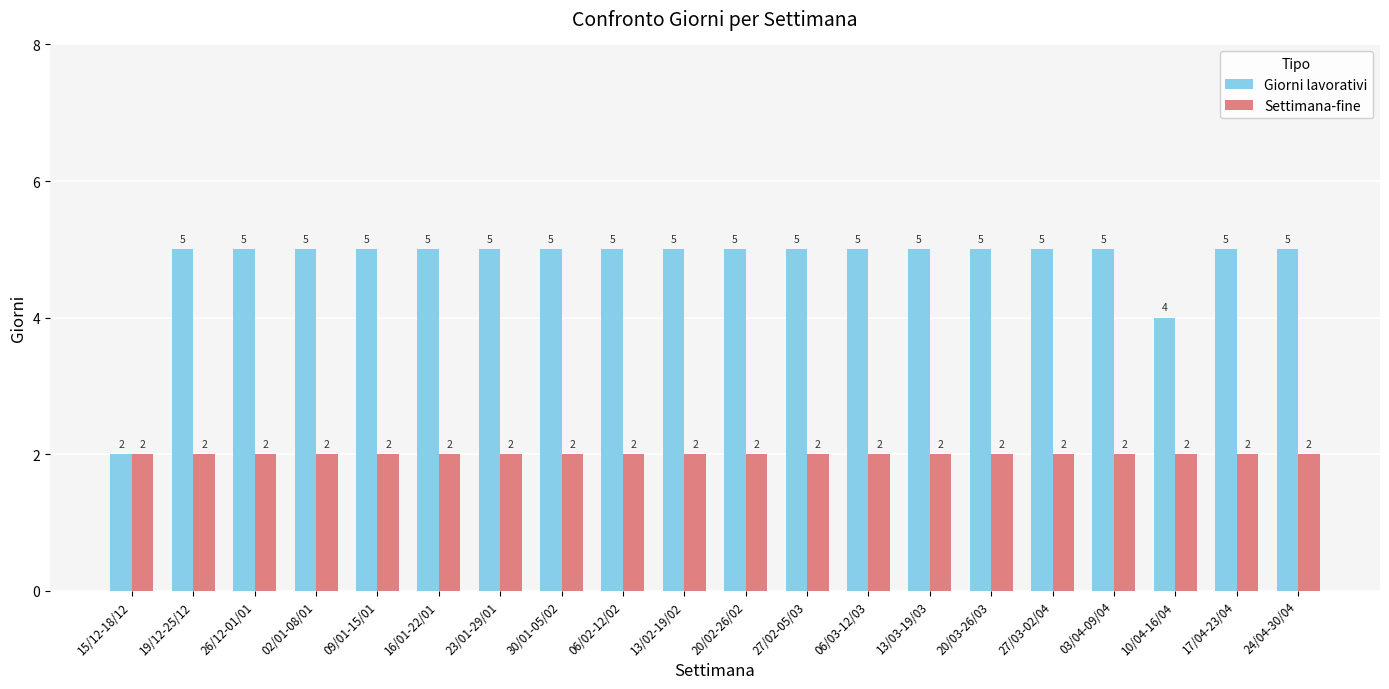

Which series has the widest spread of values?

Giorni lavorativi